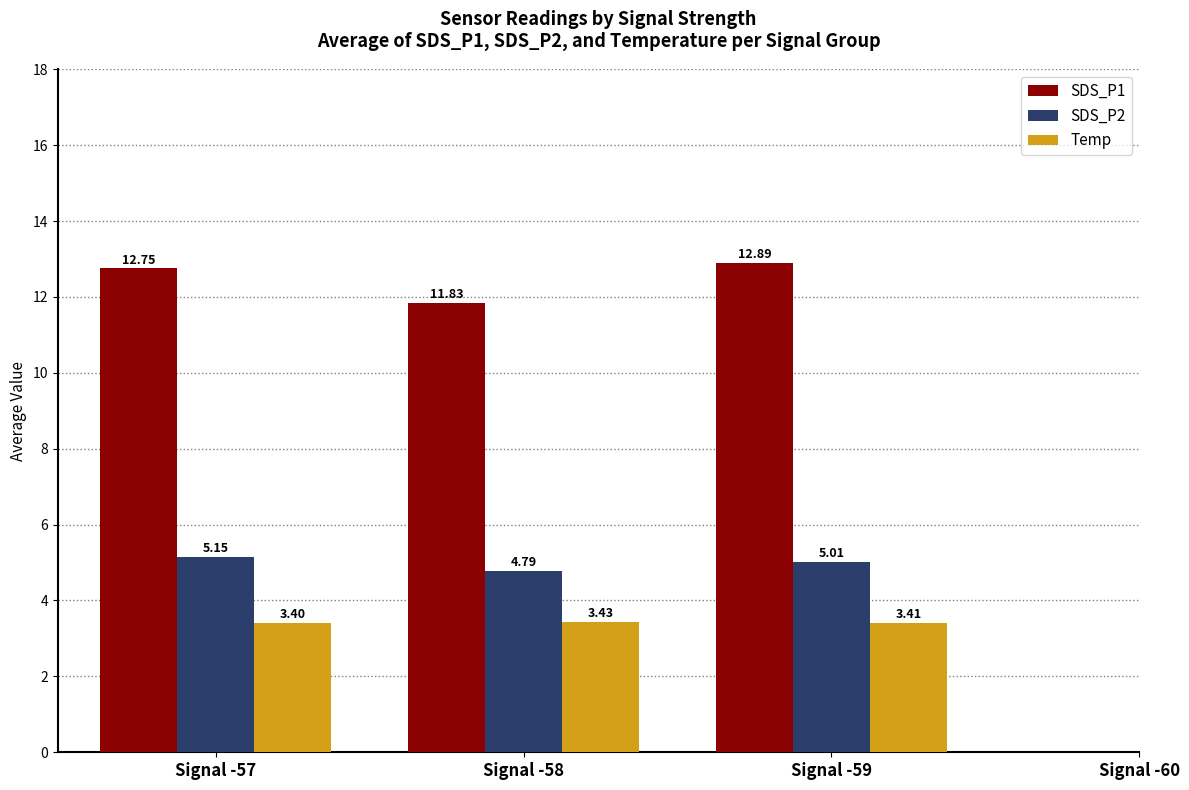

What are all the series names shown in the legend?

SDS_P1, SDS_P2, Temp